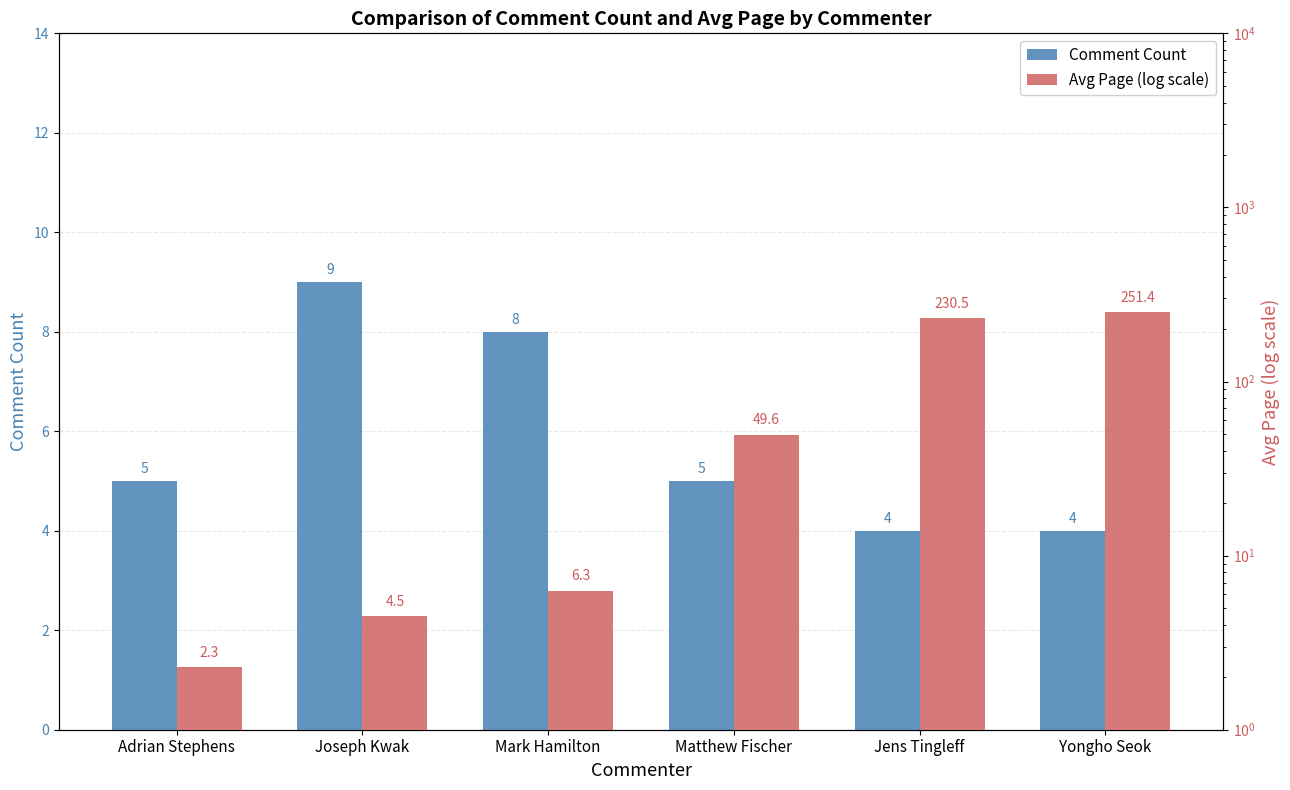

What is the highest value of the Comment Count series?

9.0